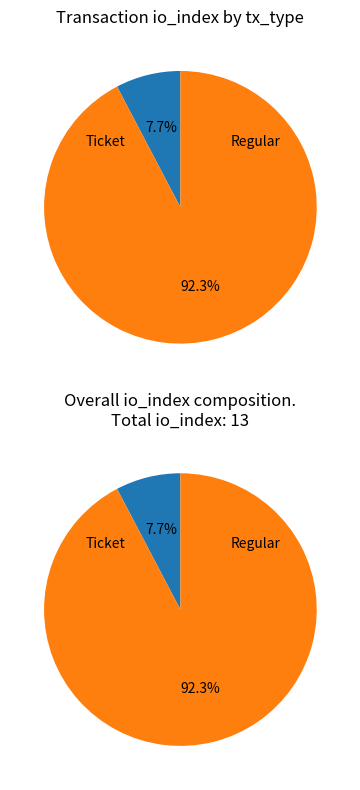

Which category has the biggest portion of the pie?

Regular